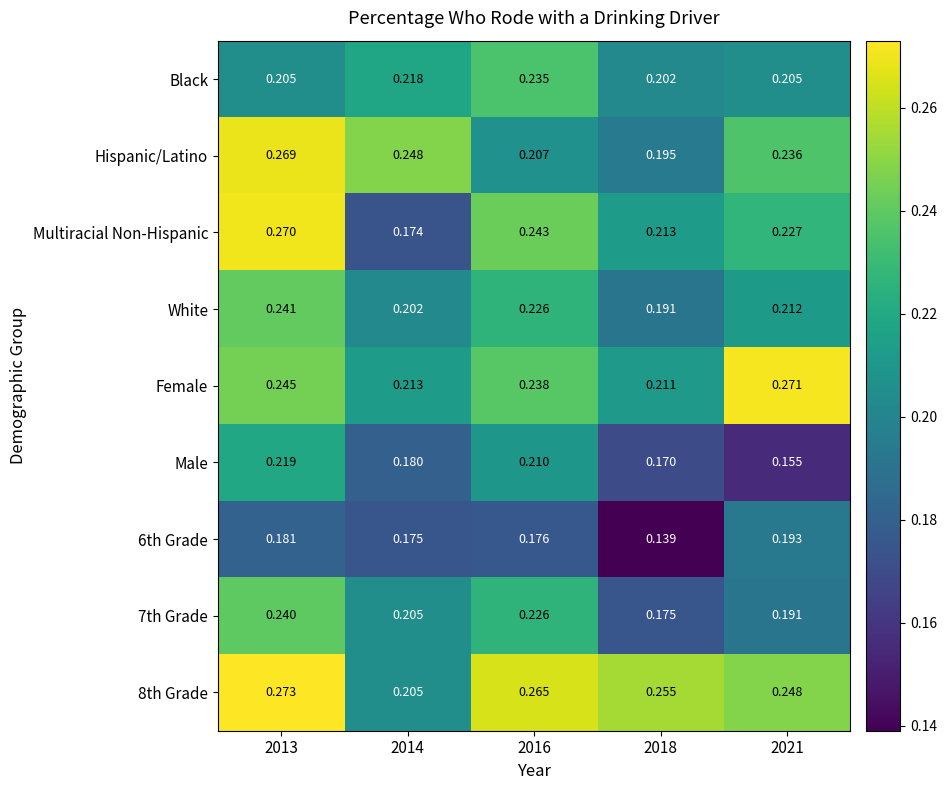

Is the value of Black at 2018 greater than the value of Multiracial Non-Hispanic at 2021?

No